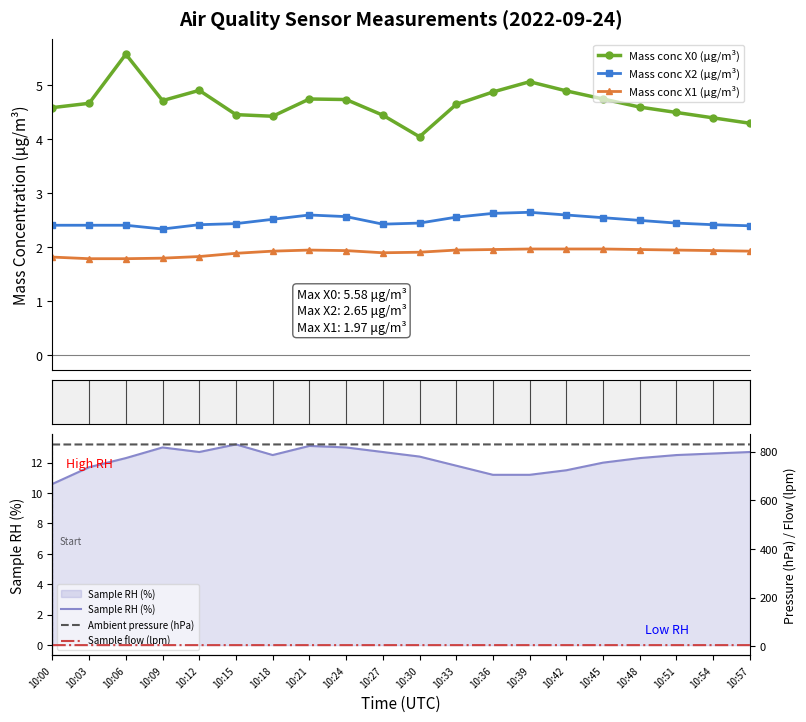

At how many categories does at least one series exceed 278?

20